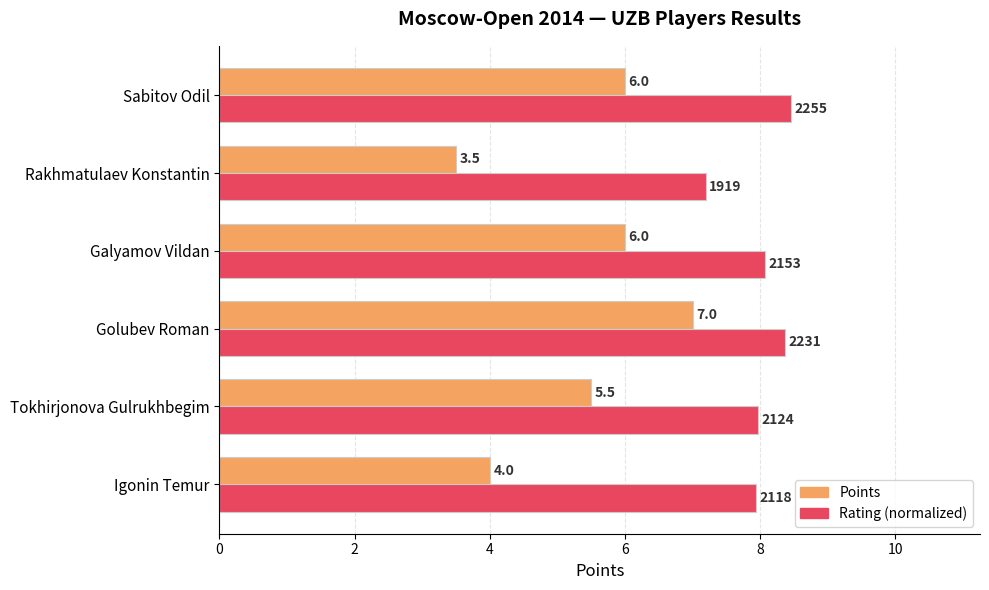

What is the sum of all Rating (normalized) values?

48.0